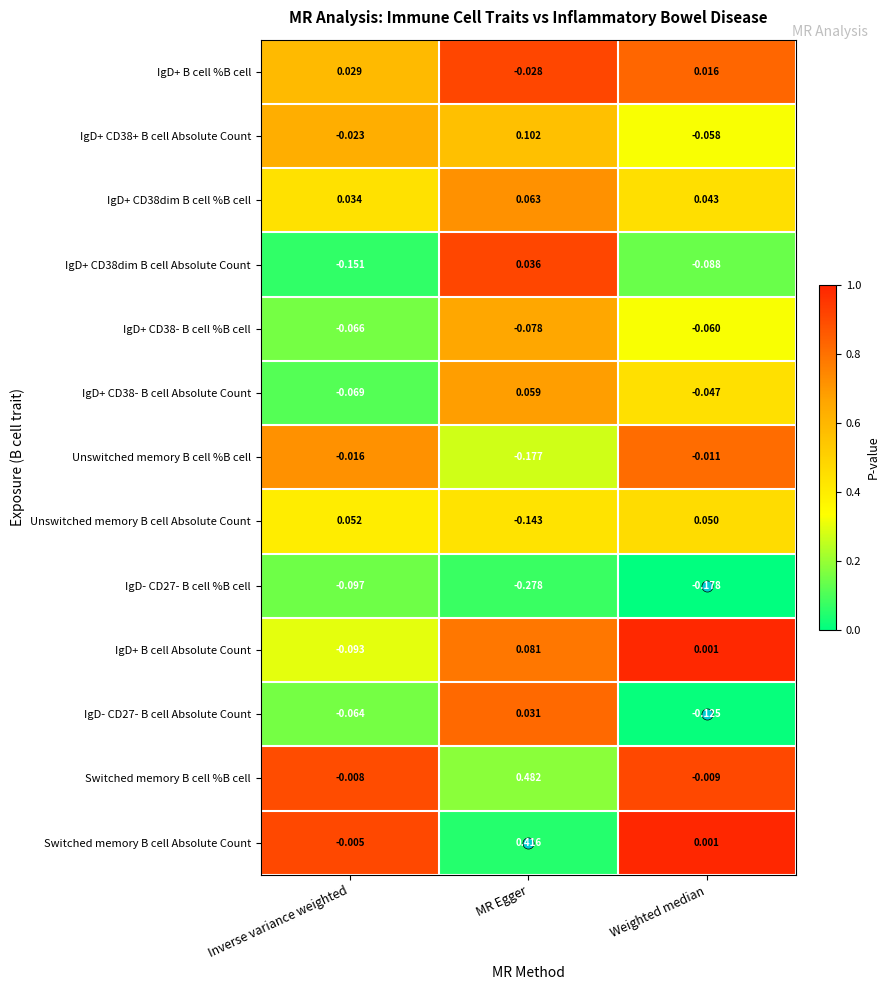

At which category does the chart reach its minimum across all series?

MR Egger